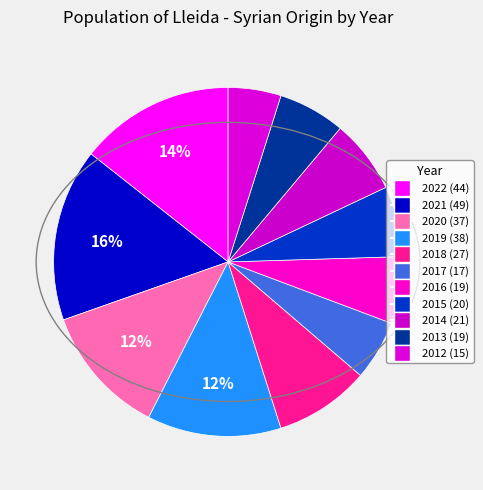

Count the number of slices in the pie.

11